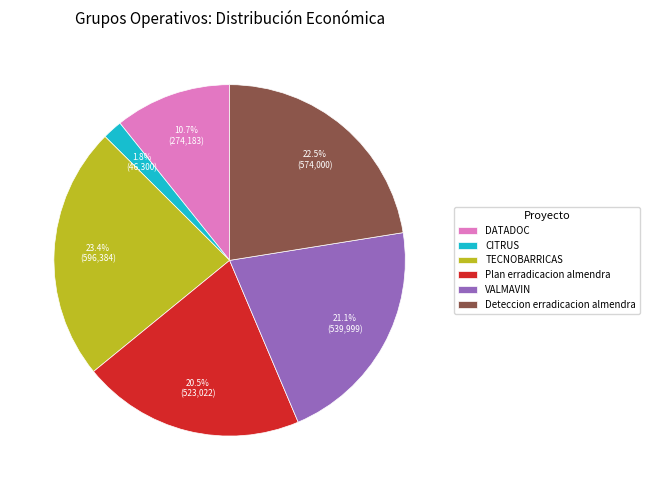

Does TECNOBARRICAS represent more than half of the total?

No